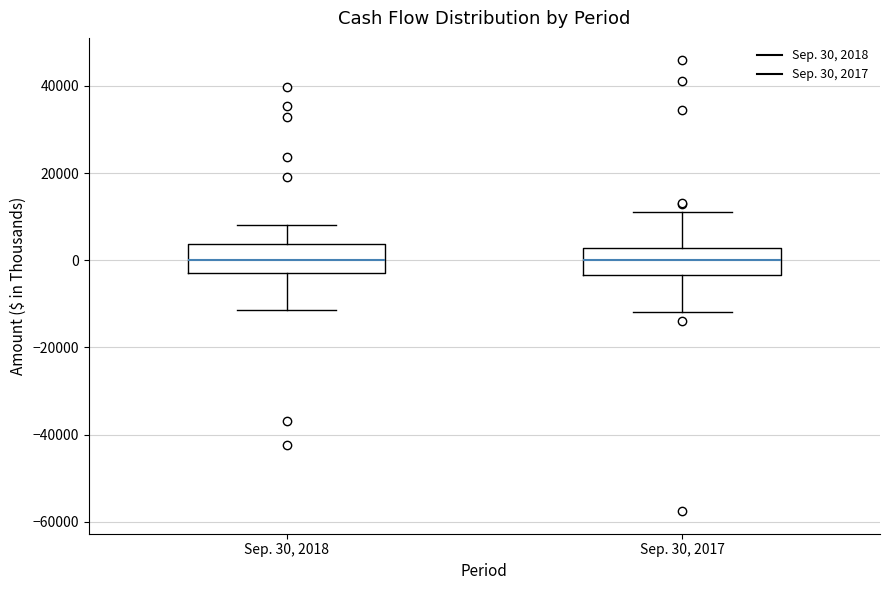

Reading left to right, transcribe this box plot: for each box, give where its median line is, the range the box spans, and where its two whiskers end, as read against the y-axis. The values are not printed on the chart, so give them approximately, as read against the axis.

Sep. 30, 2018: median 0, box -2000 to 4000, whiskers -12000 to 8000
Sep. 30, 2017: median 0, box -4000 to 2000, whiskers -12000 to 12000